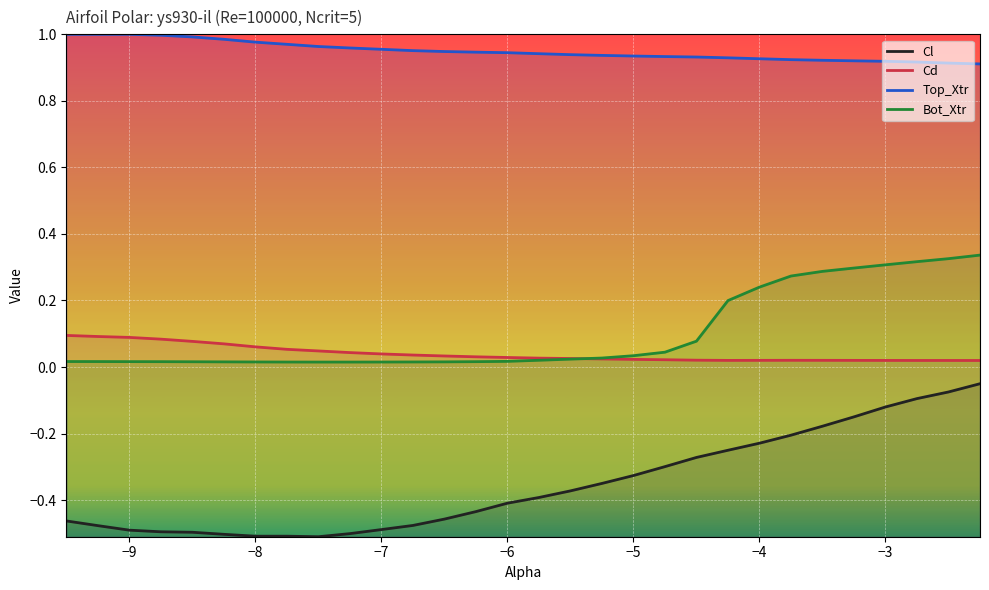

List the series in order of their peak value, lowest first.

Cl, Cd, Bot_Xtr, Top_Xtr